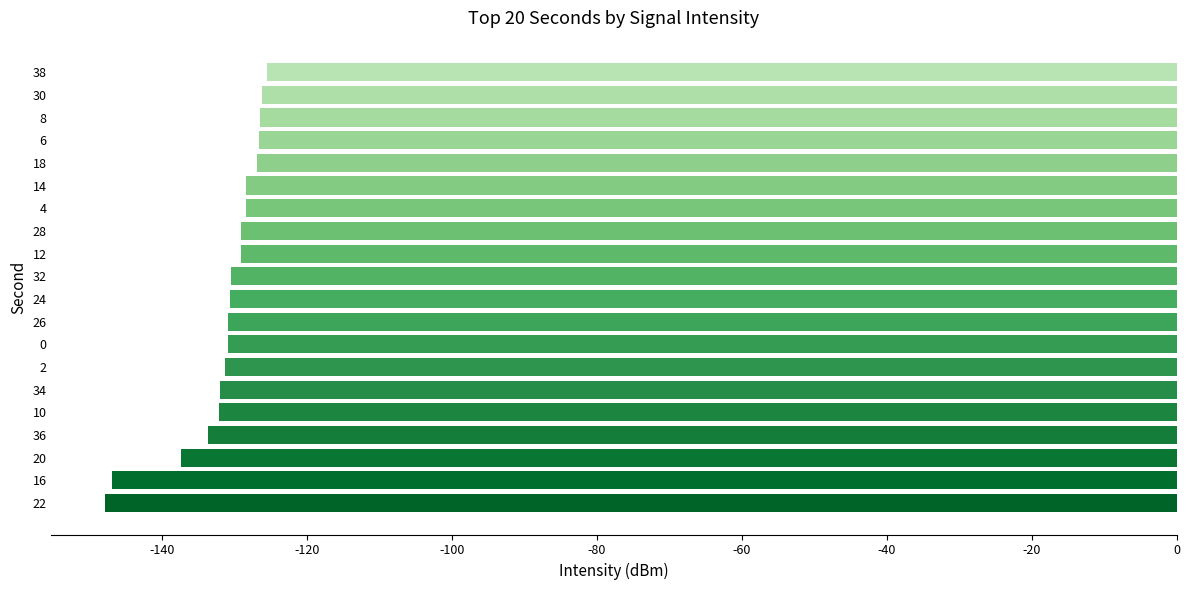

What is the approximate value at 14?

-128.4